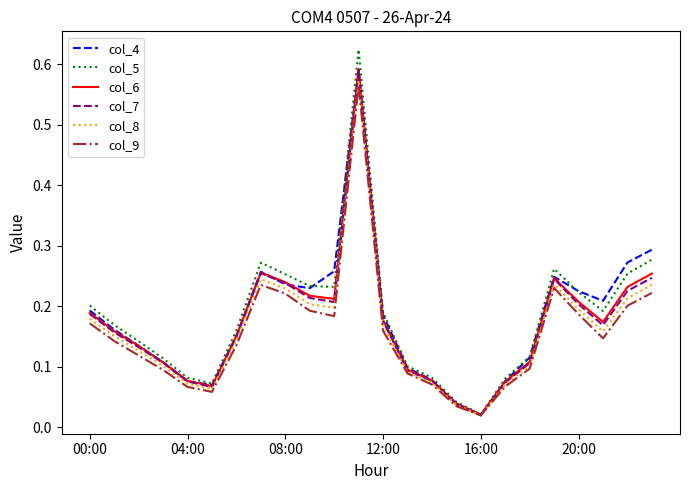

Does the chart have visible grid lines?

No